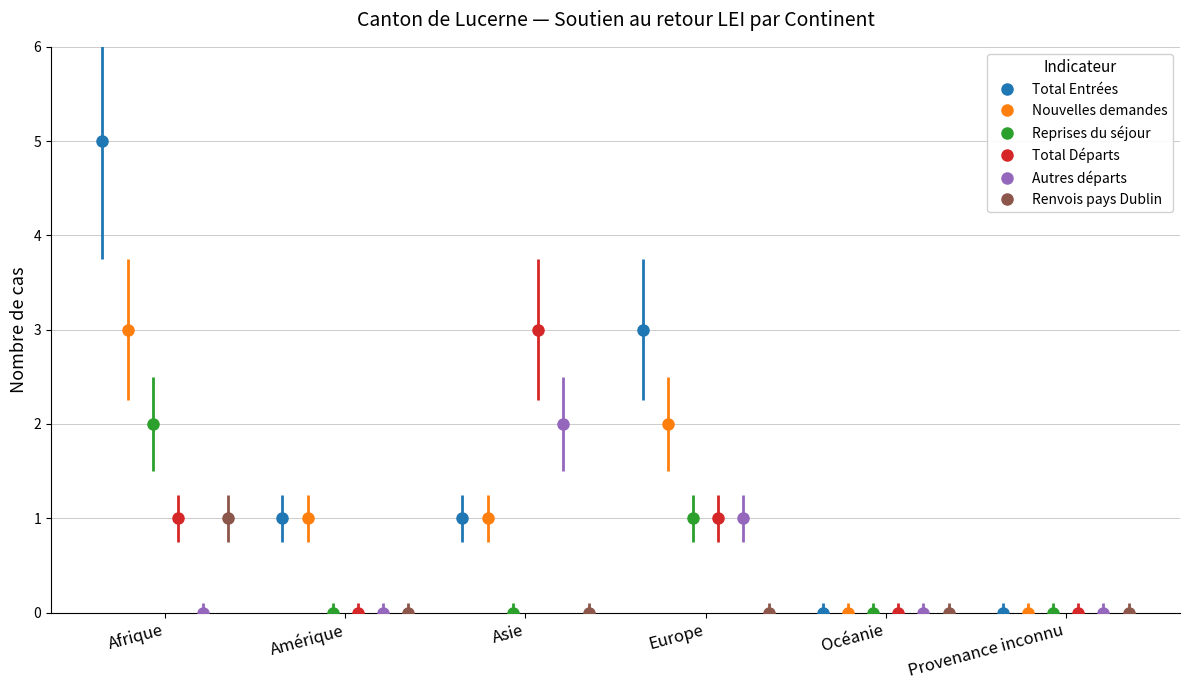

In Reprises du séjour, how many points are higher than both neighbors (excluding endpoints)?

1